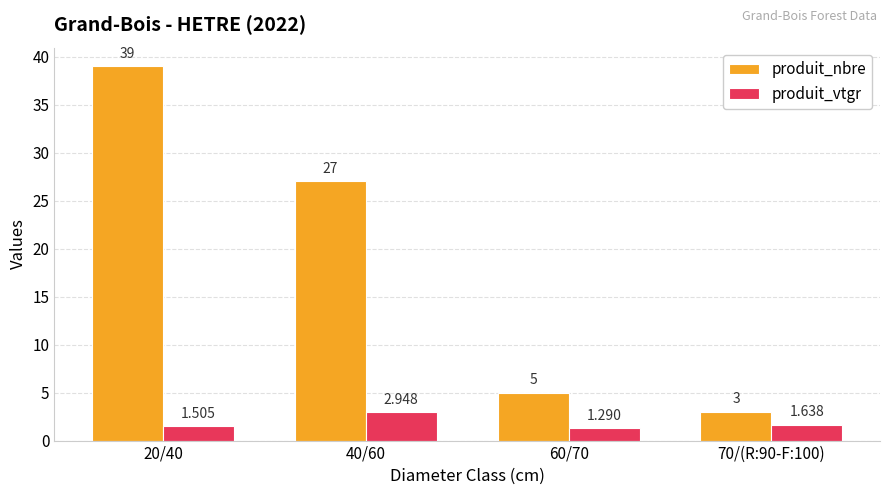

Which series changed the most between 20/40 and 70/(R:90-F:100)?

produit_nbre